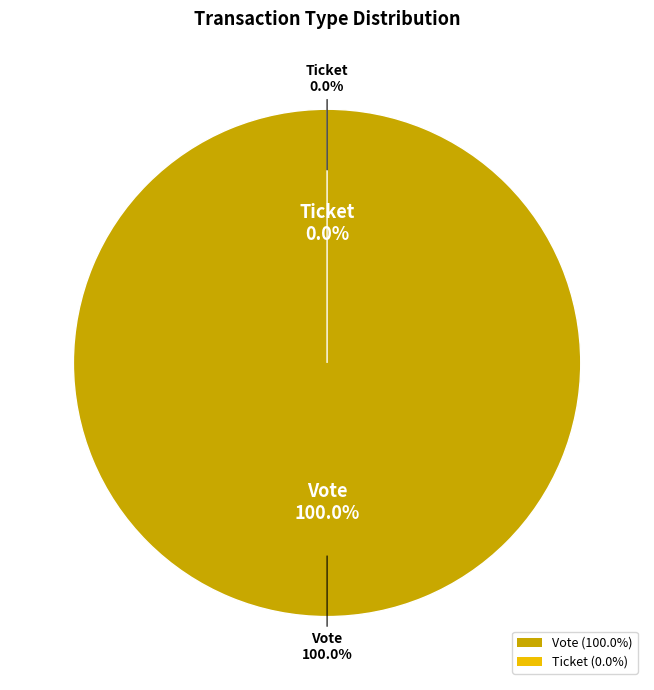

How many segments does this pie chart have?

2